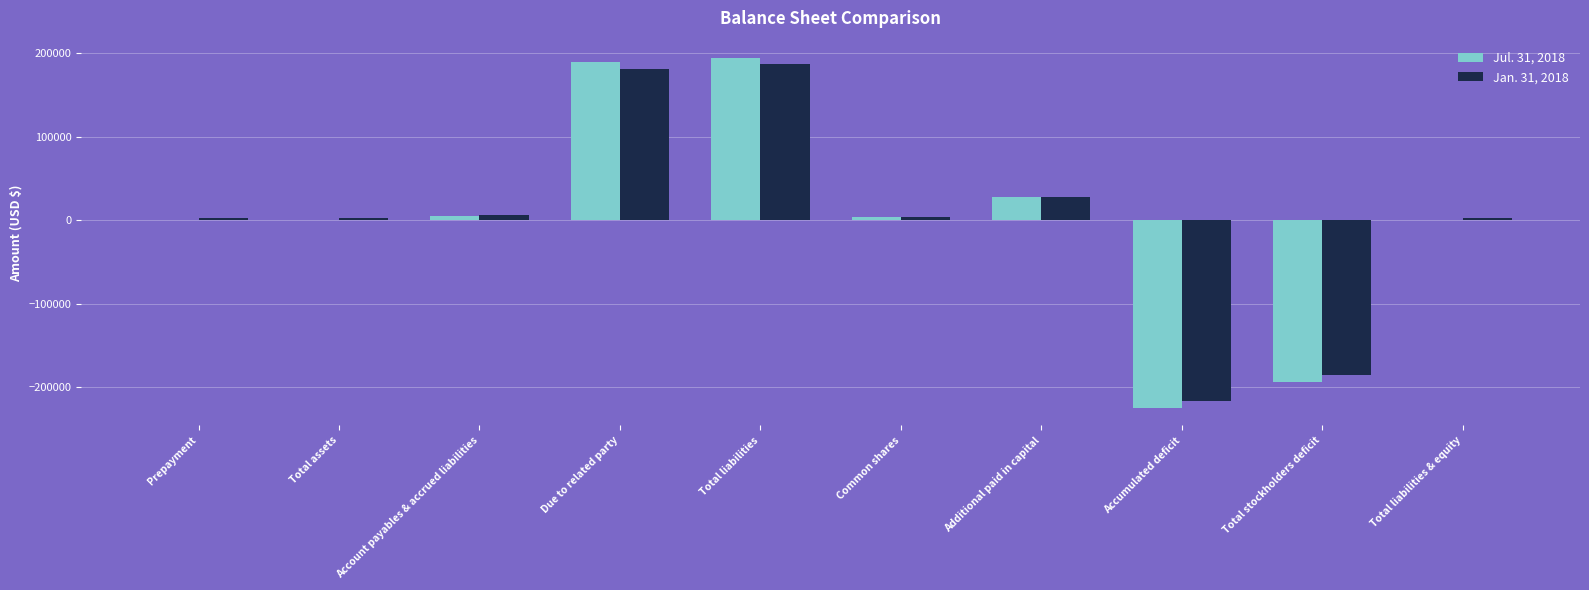

What is the greatest value displayed?

193729